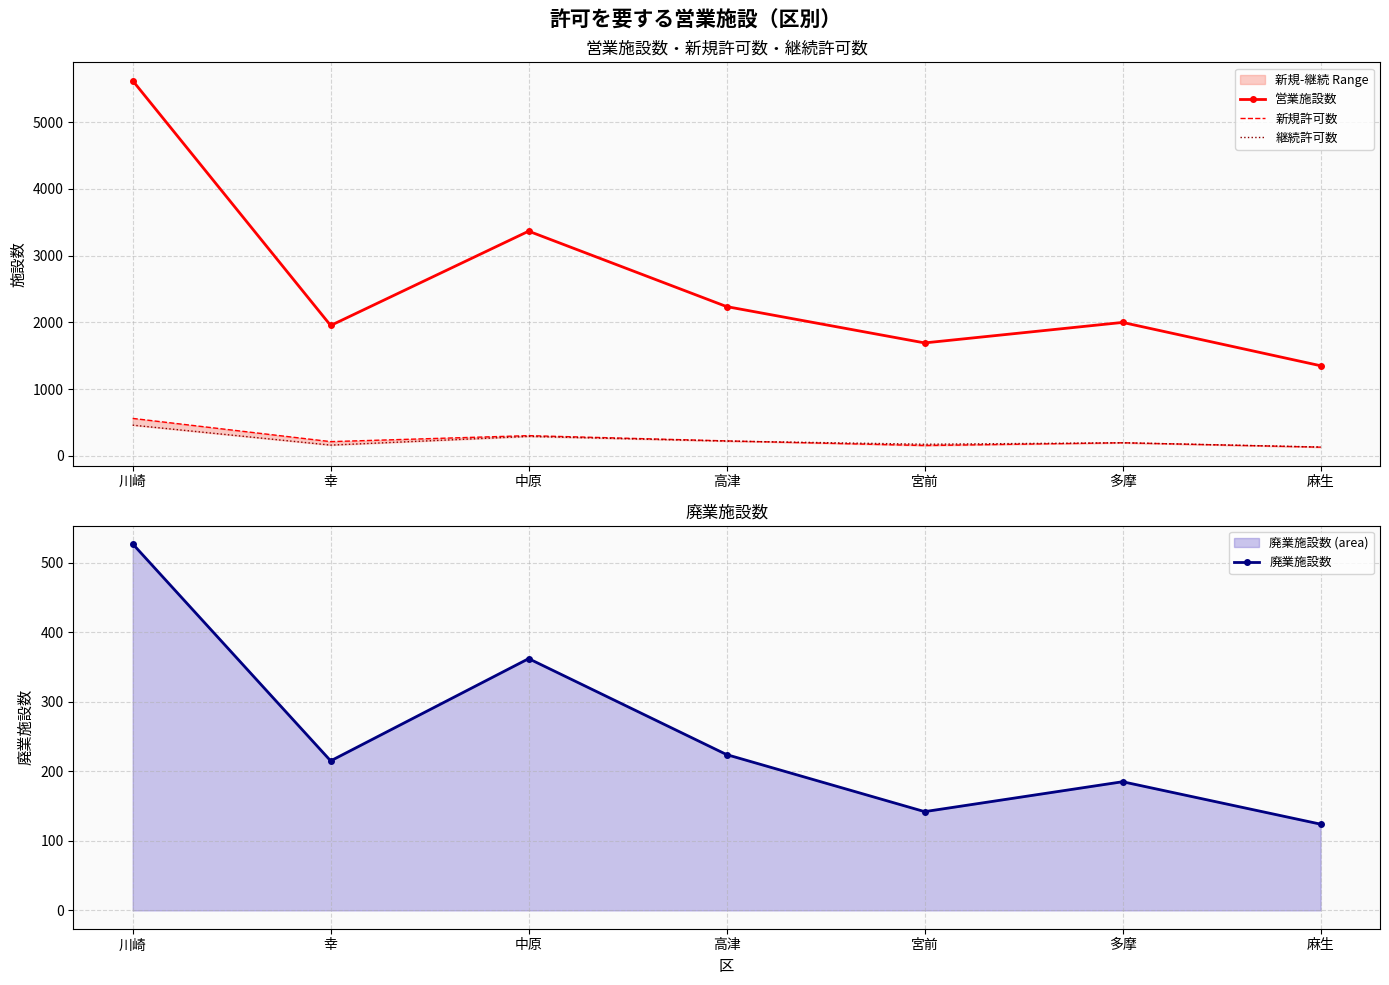

How many times do 廃業施設数 and 継続許可数 cross each other?

1